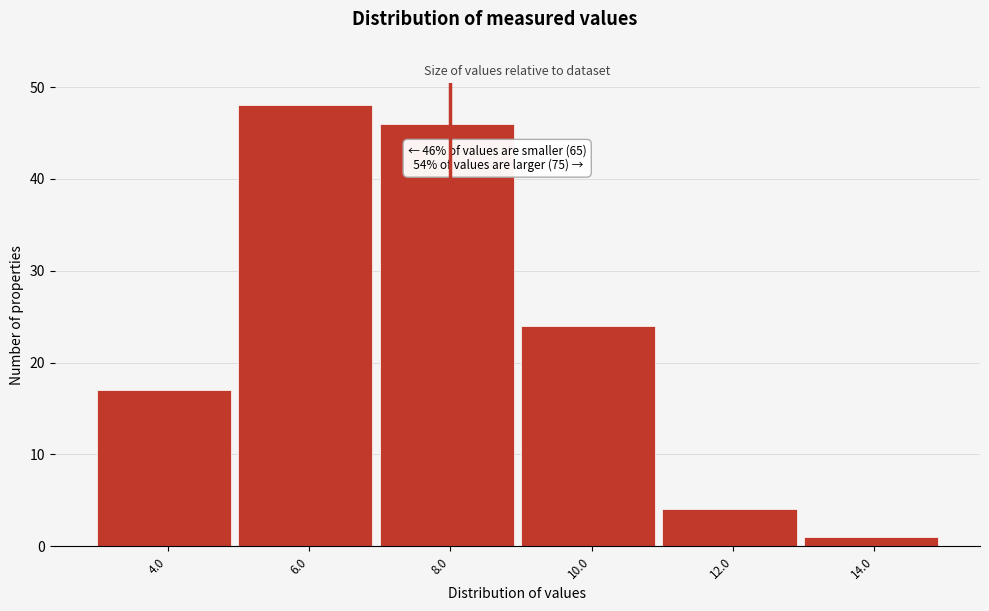

Reading left to right, extract all data points from this chart.

4.0=17	6.0=48	8.0=46	10.0=24	12.0=4	14.0=1